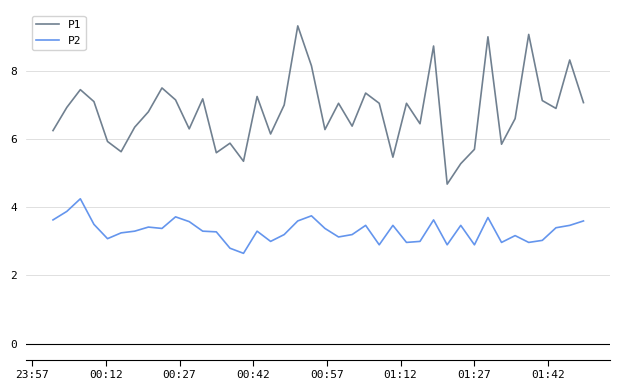

Rank the series by their maximum value, from highest to lowest.

P1, P2